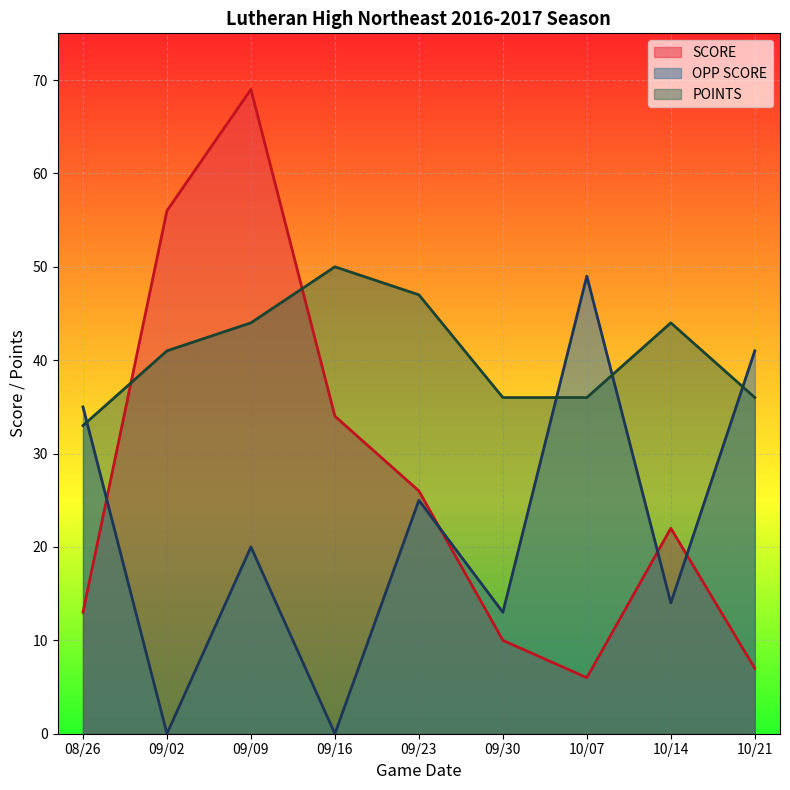

Between 09/02 and 10/14, which series saw the biggest shift?

SCORE